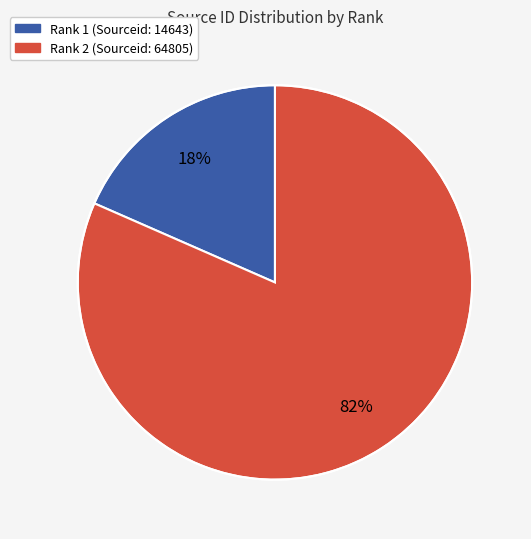

Is there any slice that represents more than half of the pie?

Yes